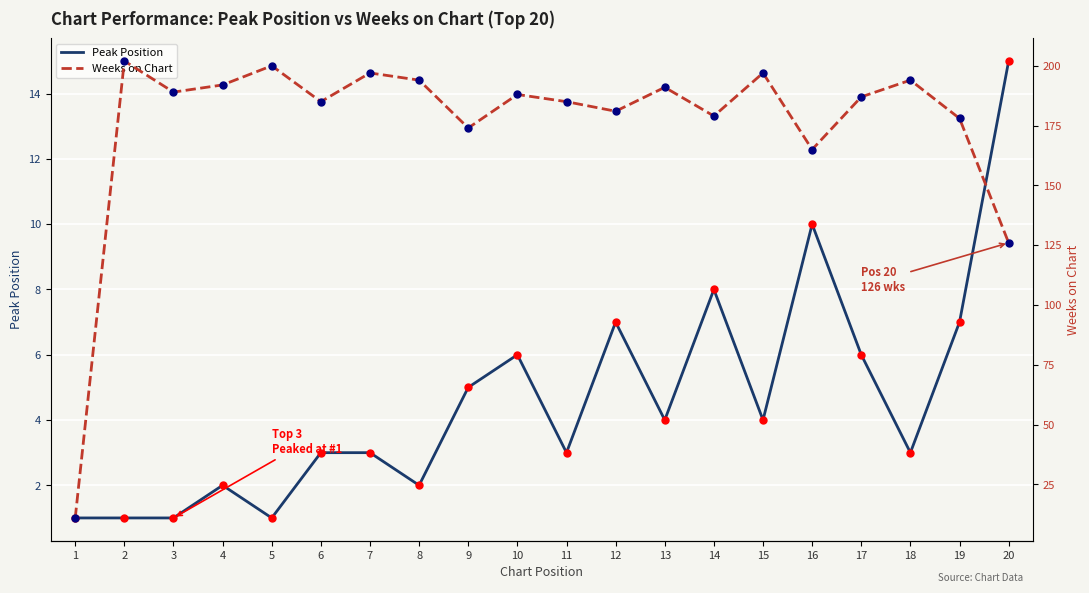

Is it true that Peak Position equals 10 at 16?

True